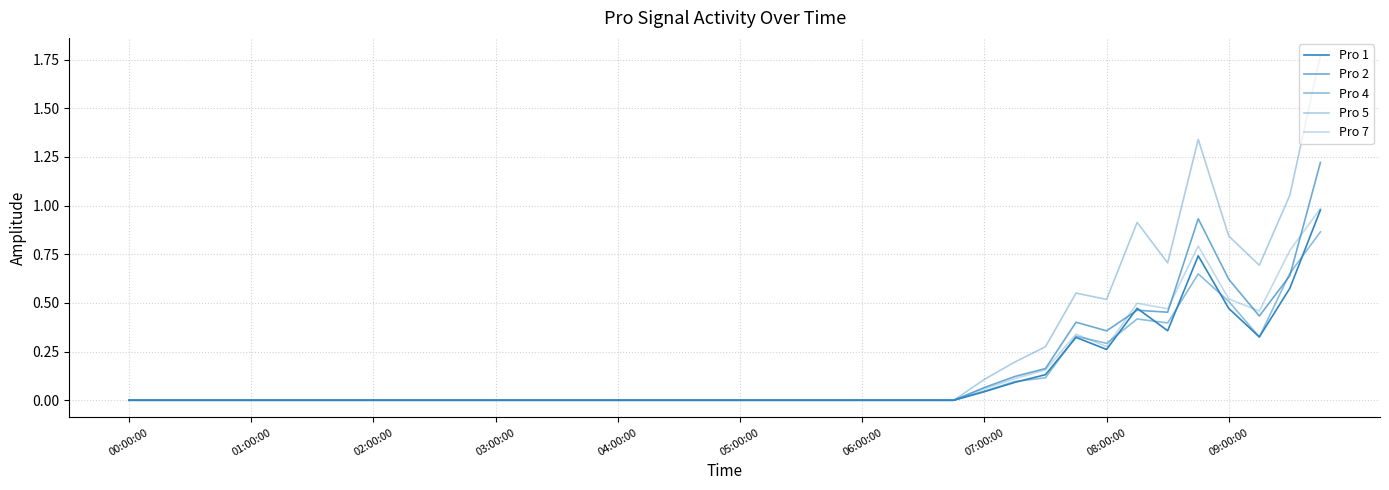

How many lines are shown in the chart?

5